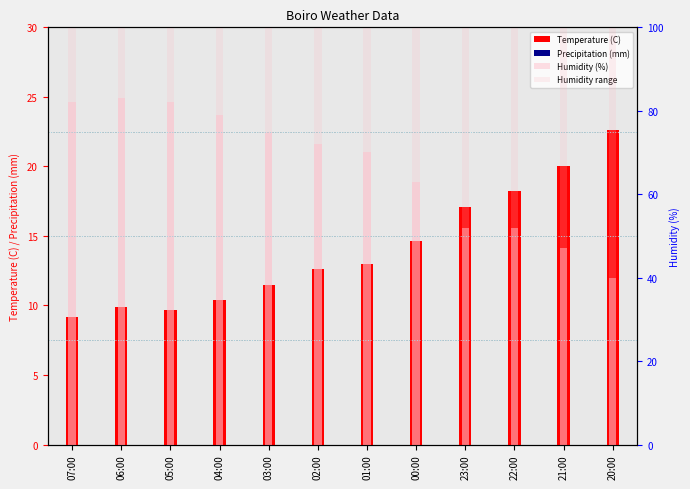

What are all the series names shown in the legend?

Temperature (C), Precipitation (mm), Humidity (%), Humidity range